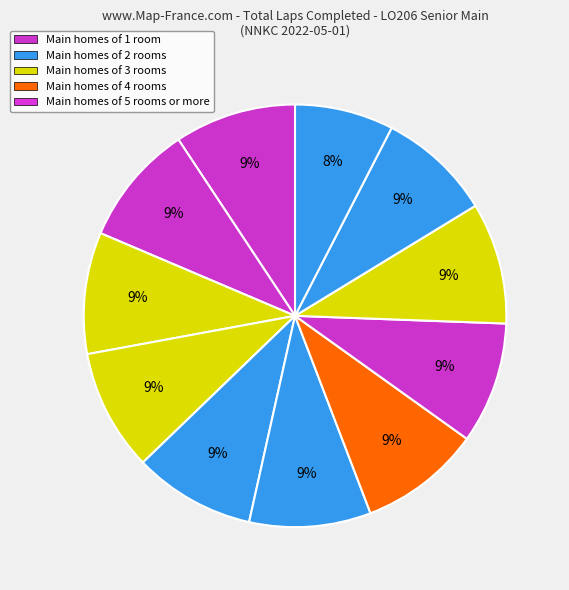

Count the number of slices in the pie.

11